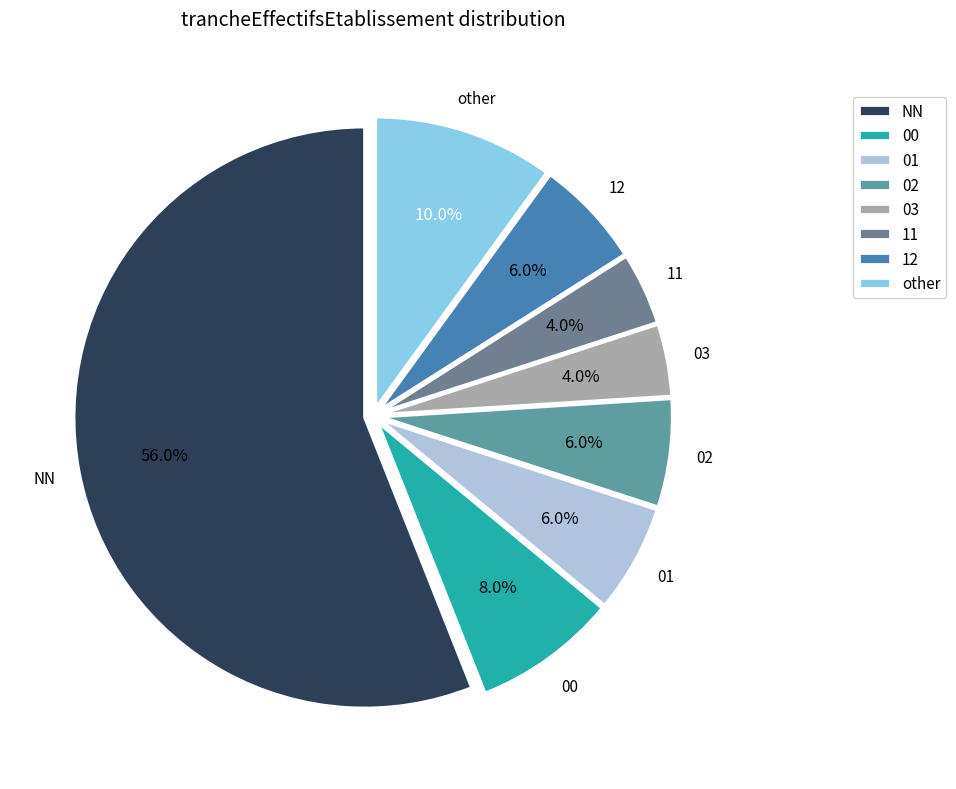

To the nearest percent, what percentage of the pie is 11?

4%